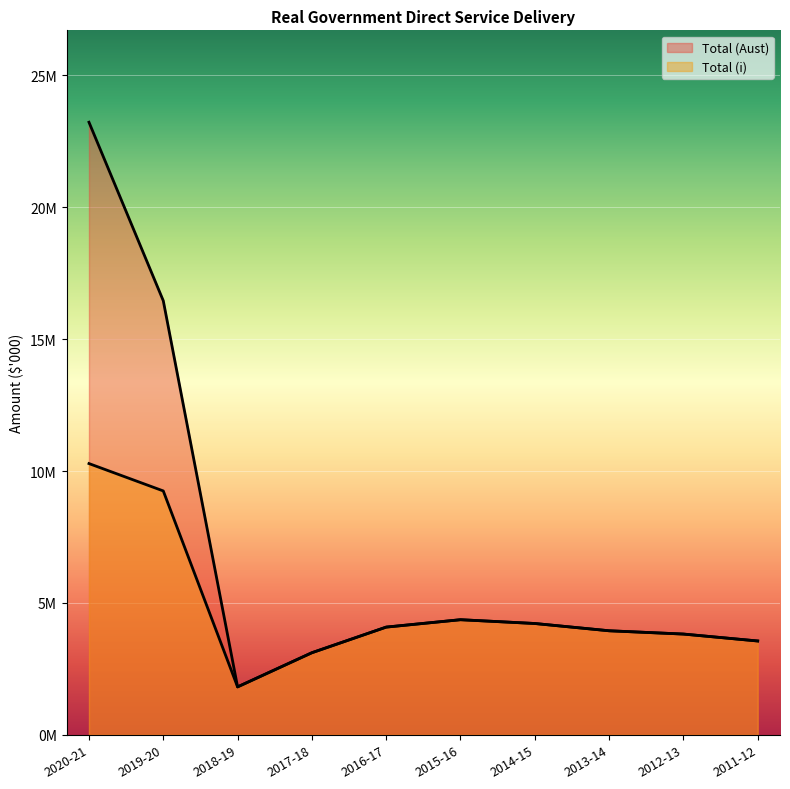

True or false: Total (Aust) has a value of 23225954 at 2020-21.

True